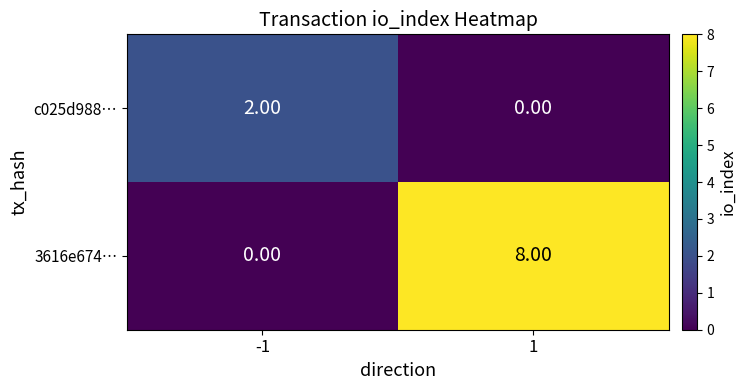

Which series has the largest total across all categories?

3616e674…